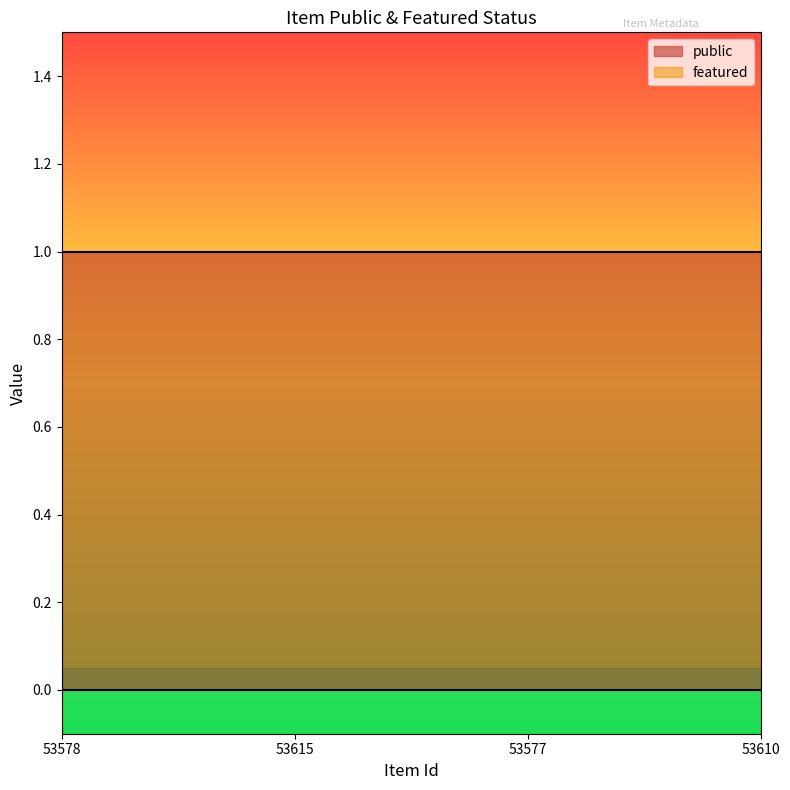

What is the difference between the highest and lowest values at 53615?

1